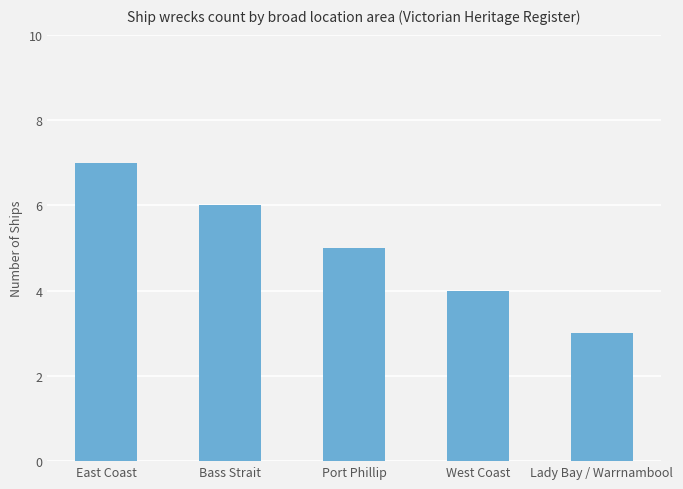

What is the sum of all values?

25